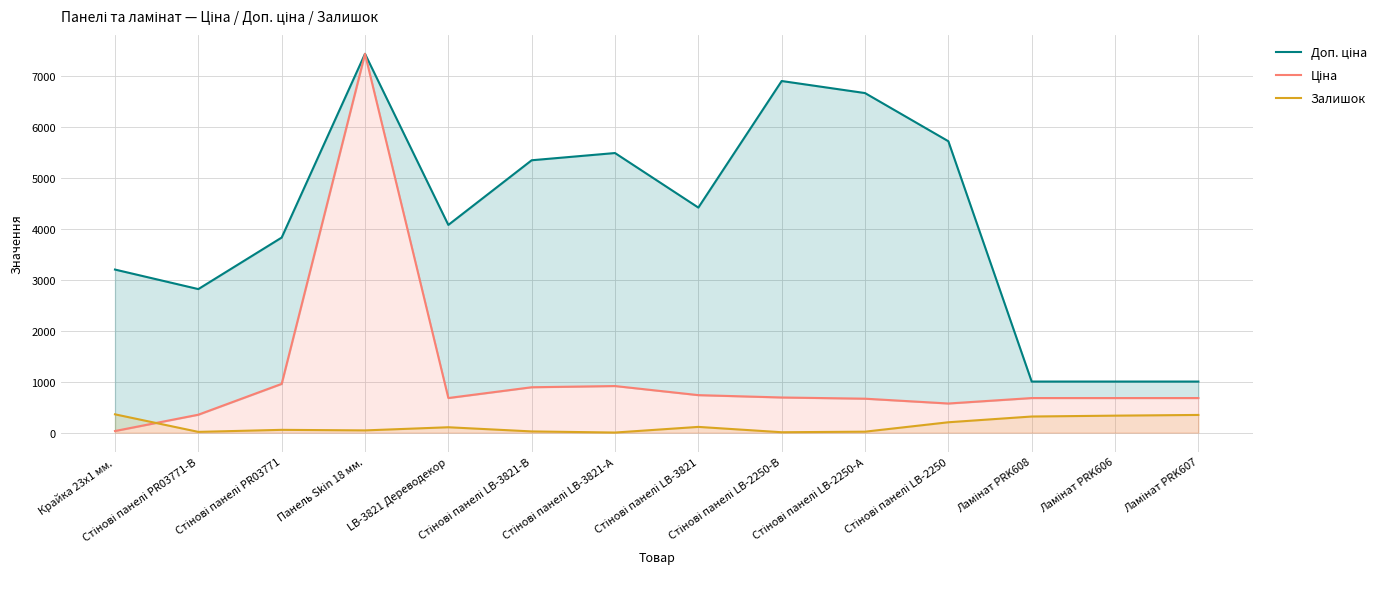

What are all the series names shown in the legend?

Доп. ціна, Ціна, Залишок